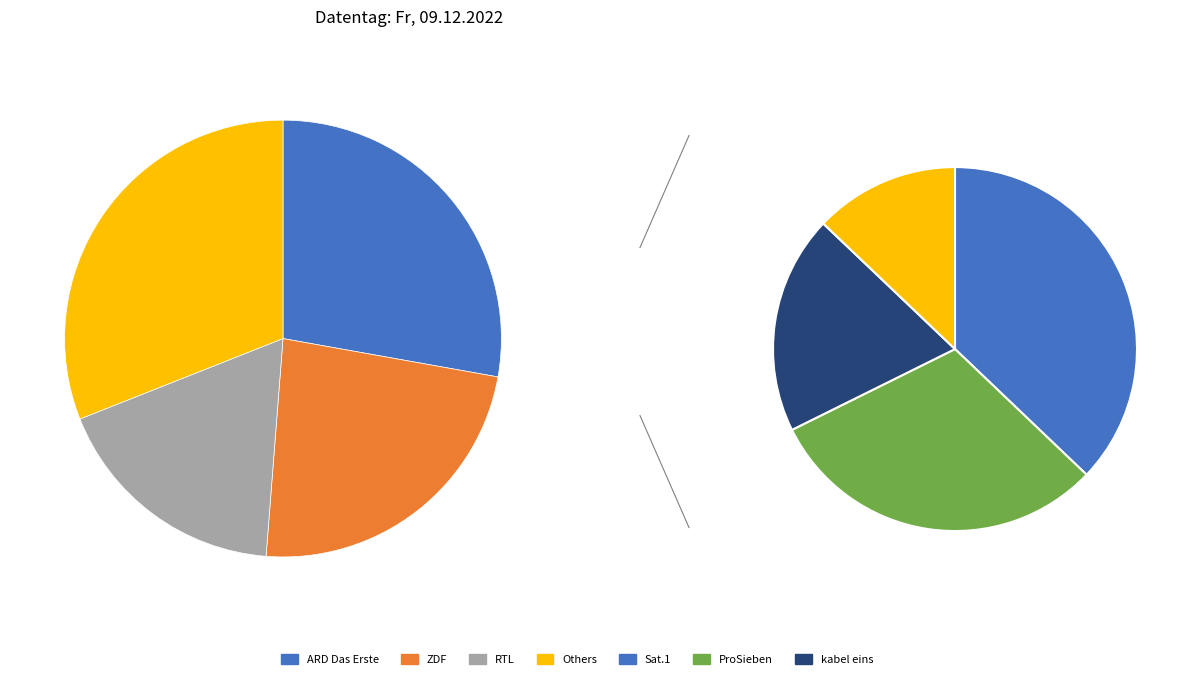

Is ARD Das Erste the majority of the pie?

No